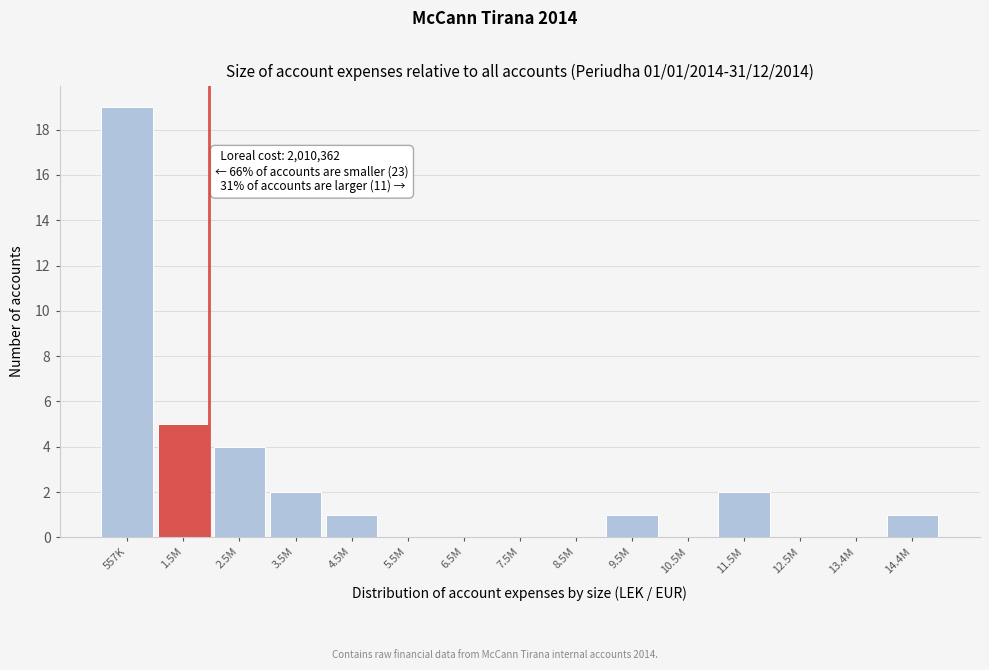

Reading left to right, what are all the values shown in this chart?

557K=19	1.5M=5	2.5M=4	3.5M=2	4.5M=1	5.5M=0	6.5M=0	7.5M=0	8.5M=0	9.5M=1	10.5M=0	11.5M=2	12.5M=0	13.4M=0	14.4M=1